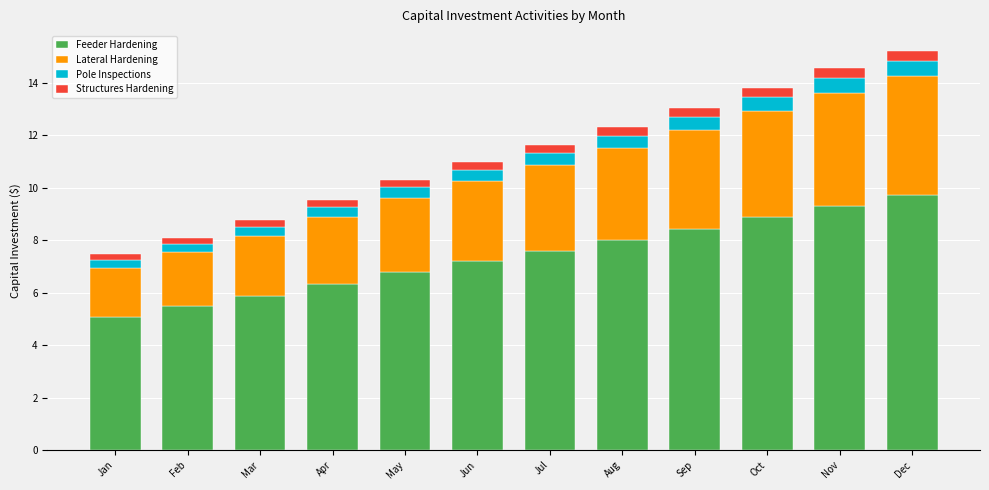

What is the total value across all series at Nov?

14.5